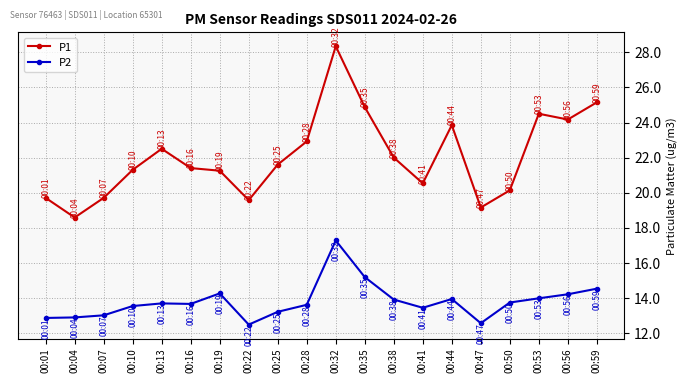

How many series are shown in this chart?

2